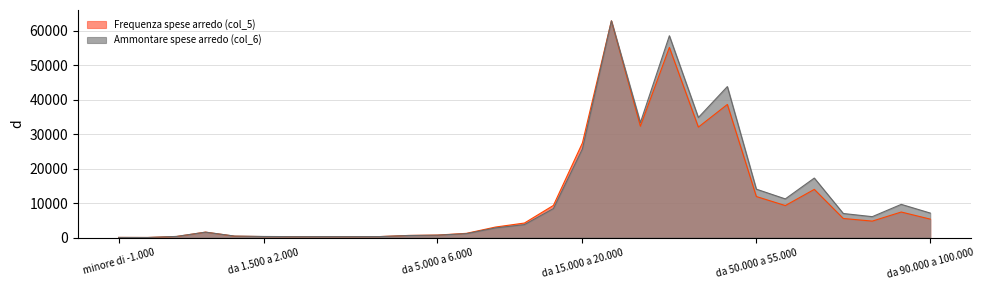

Where is Frequenza spese arredo (col_5) nearest to the value 31422?

da 35.000 a 40.000